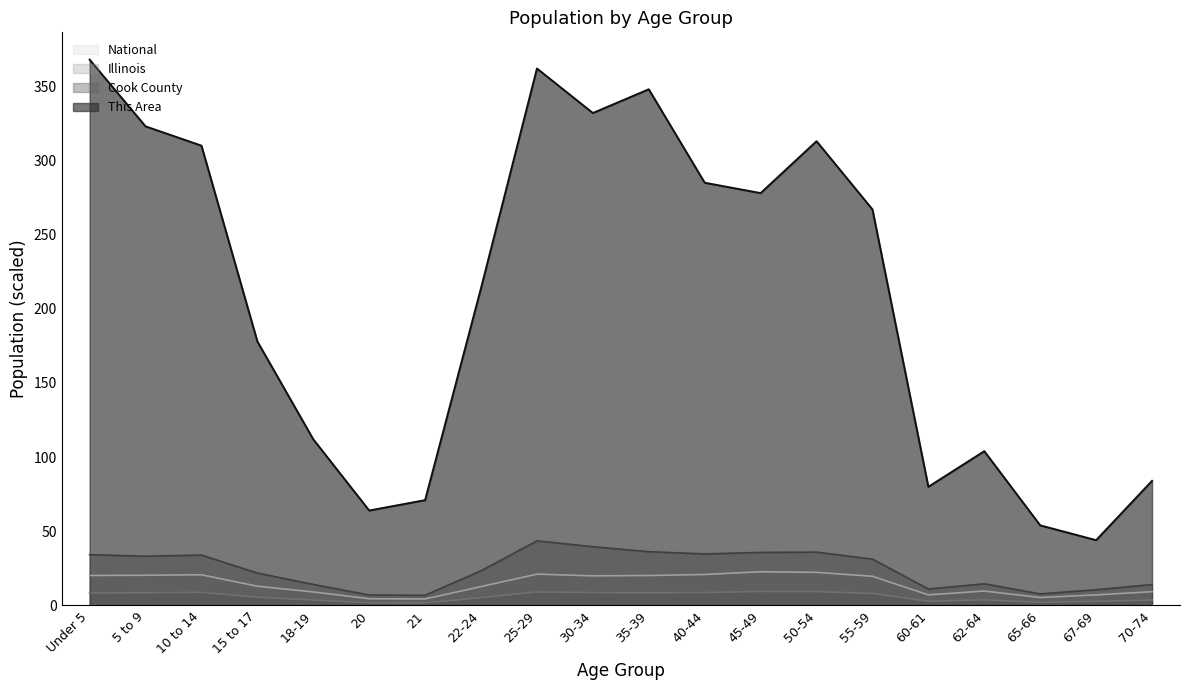

True or false: National and This Area intersect in this chart.

False